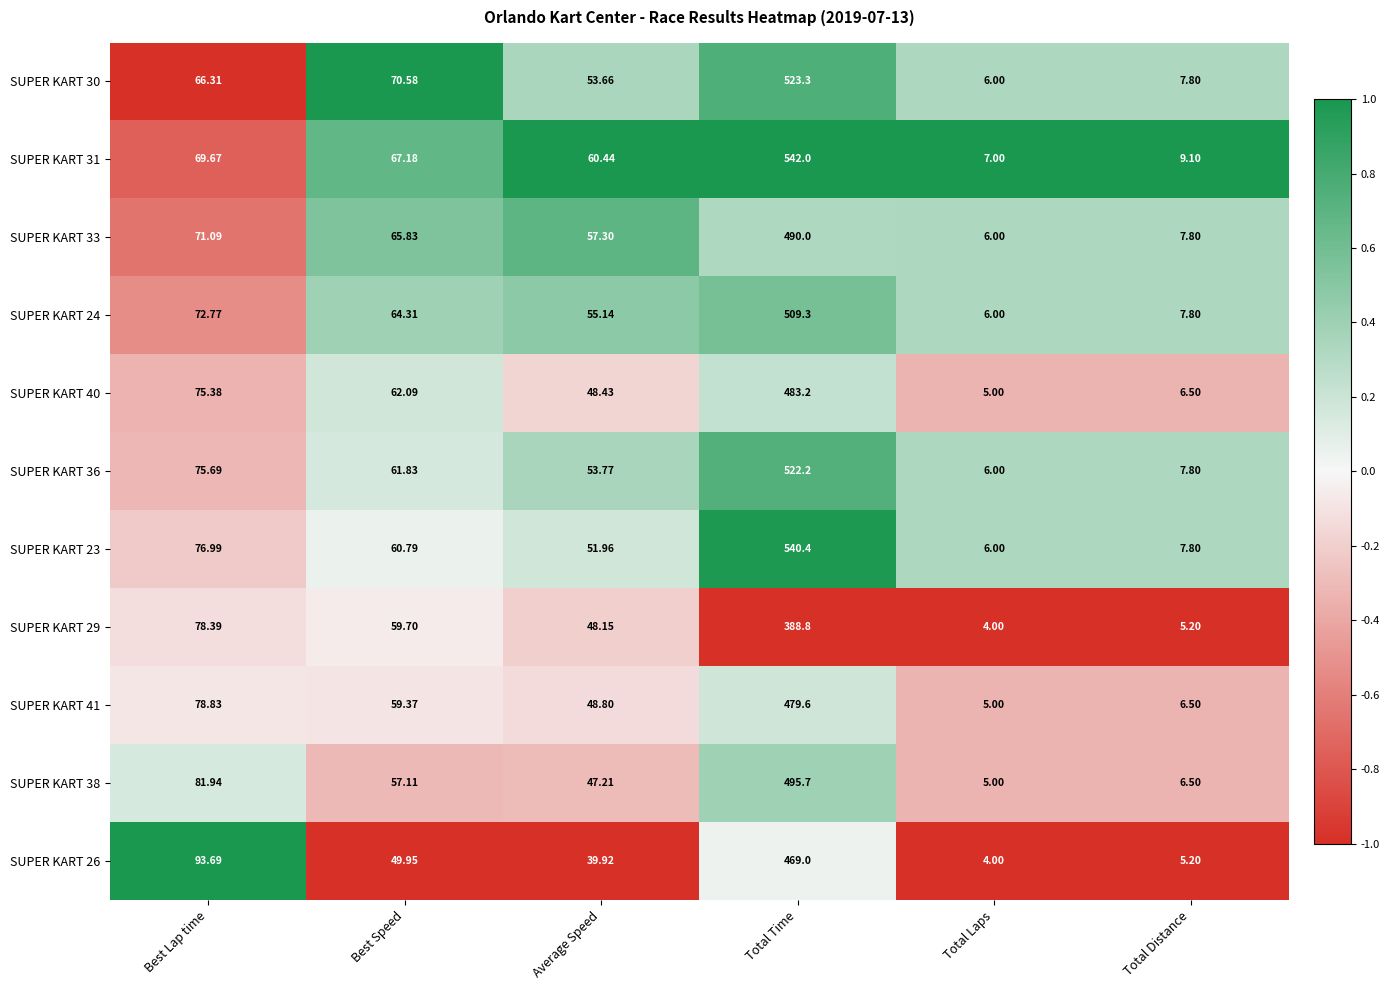

Where is SUPER KART 31 nearest to the value 274?

Best Lap time